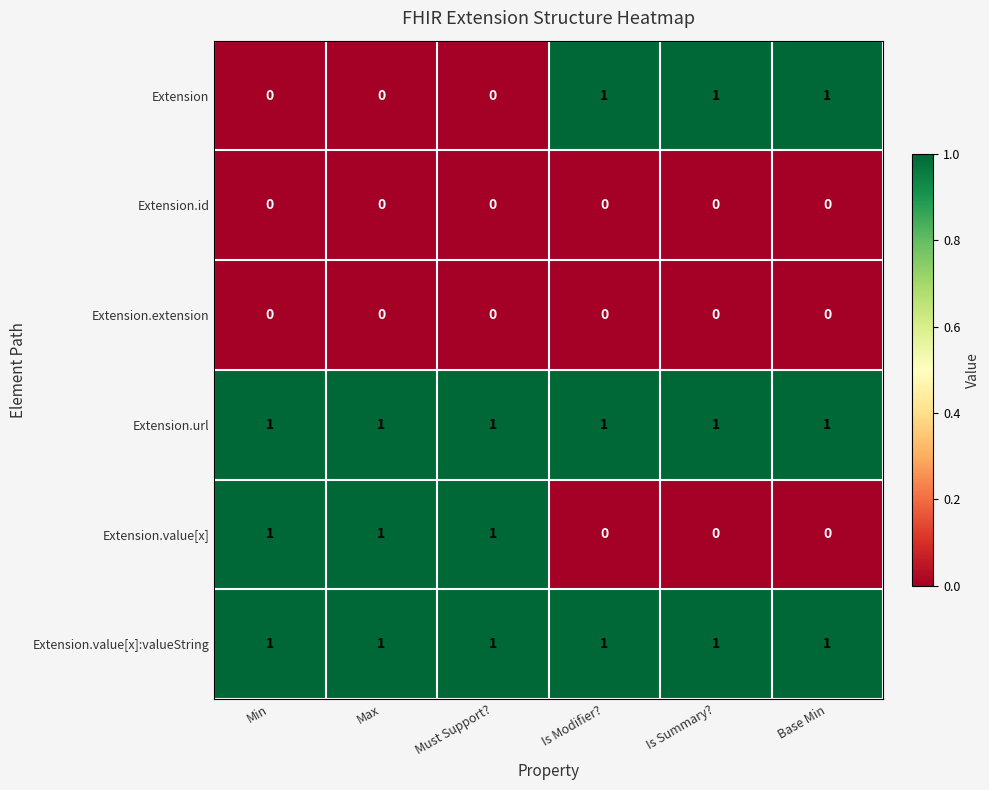

Is it true that Extension equals 2 at Base Min?

False